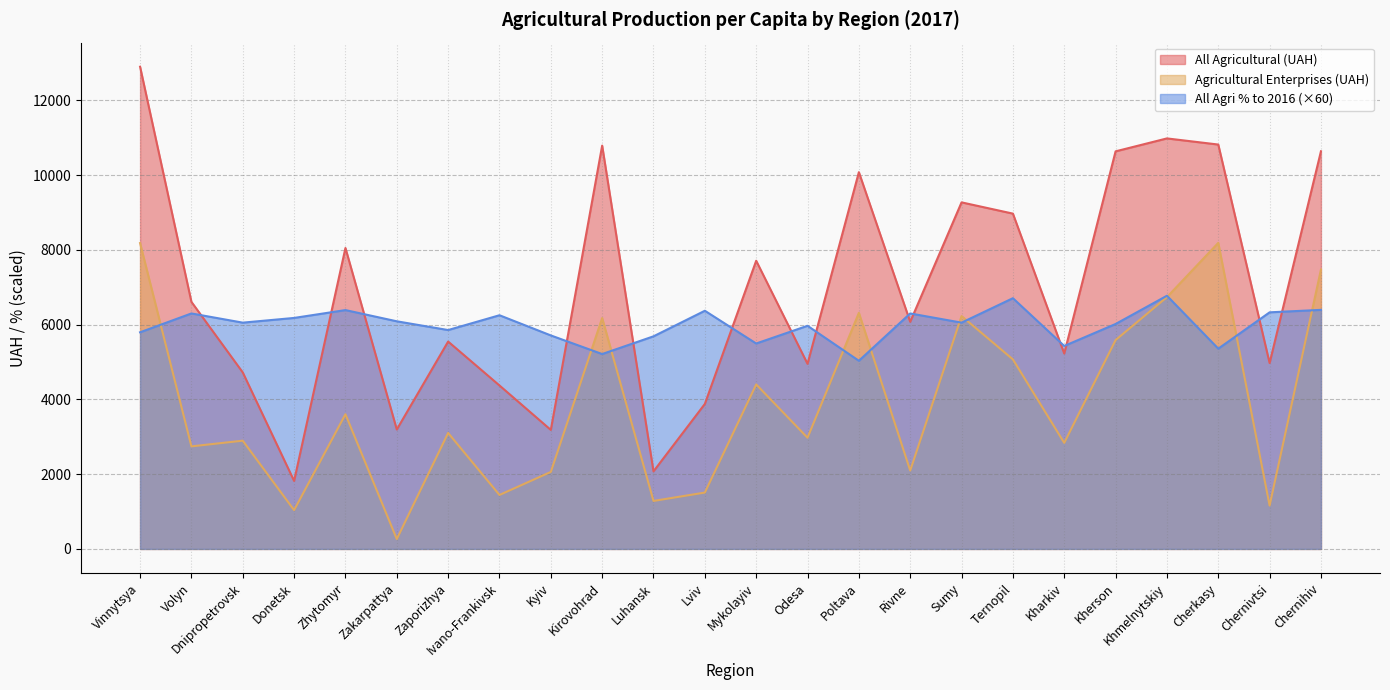

What is the difference between the highest and lowest values at Lviv?

4864